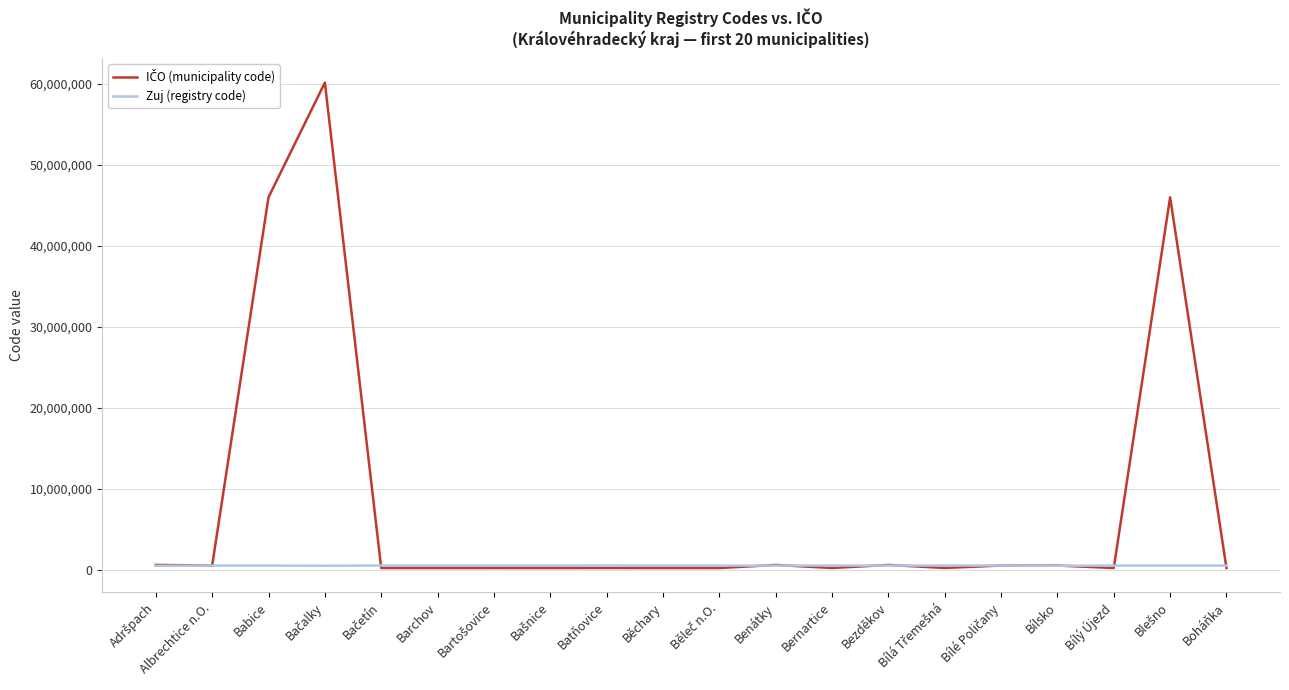

Which series ends up on top after the final intersection of Zuj (registry code) and IČO (municipality code)?

Zuj (registry code)